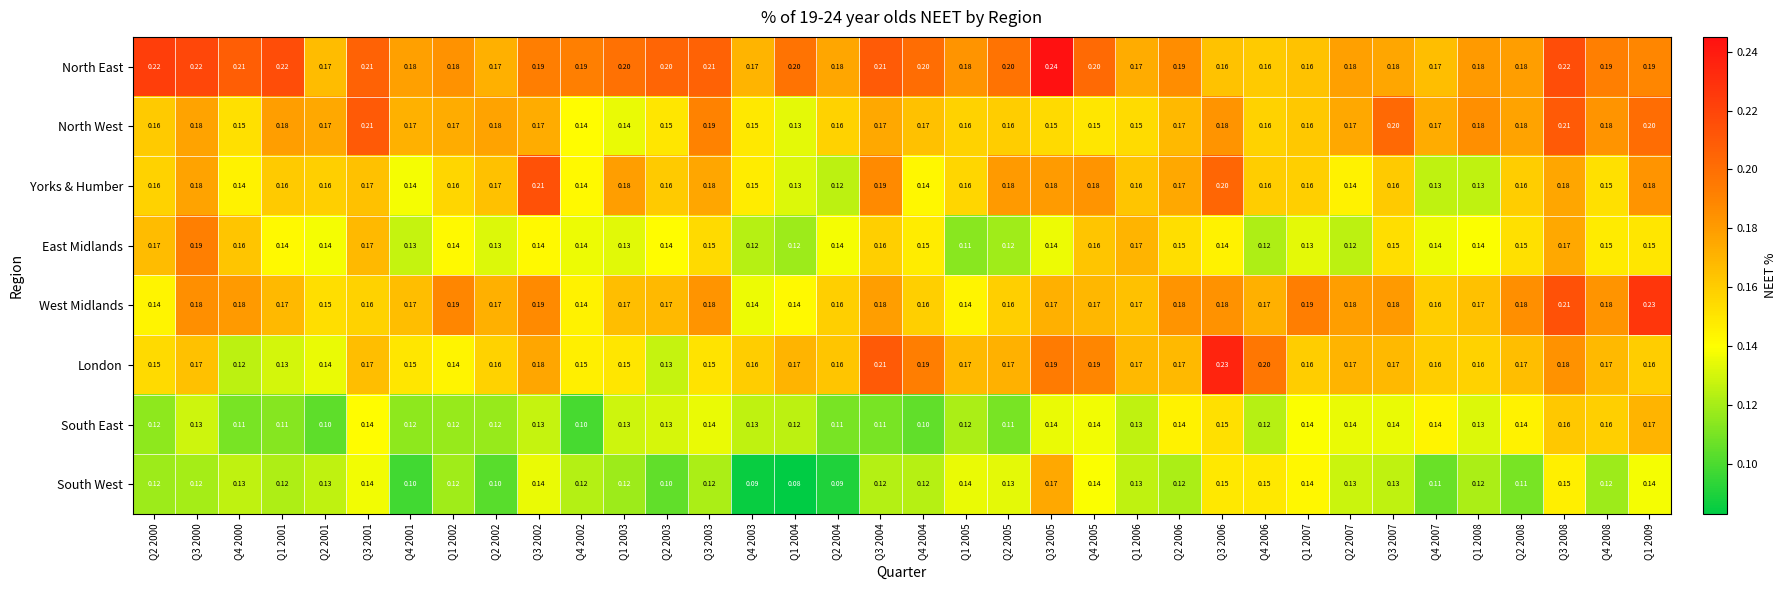

At how many categories does at least one series exceed 0?

36